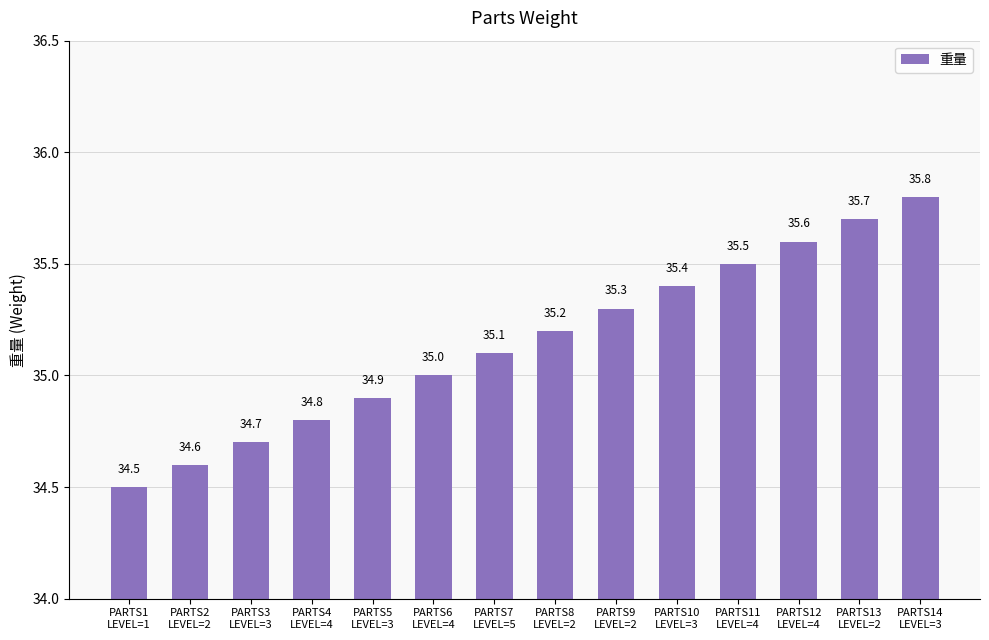

Reading left to right, list all the values displayed in this chart.

34.5	34.6	34.7	34.8	34.9	35.0	35.1	35.2	35.3	35.4	35.5	35.6	35.7	35.8